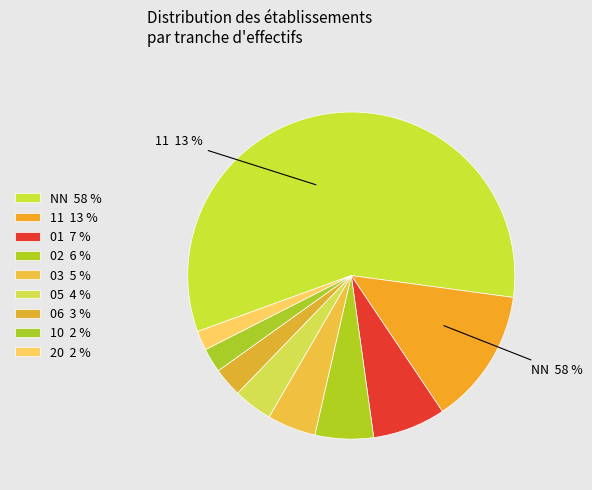

Is the sum of 05 and 02 greater than half?

No